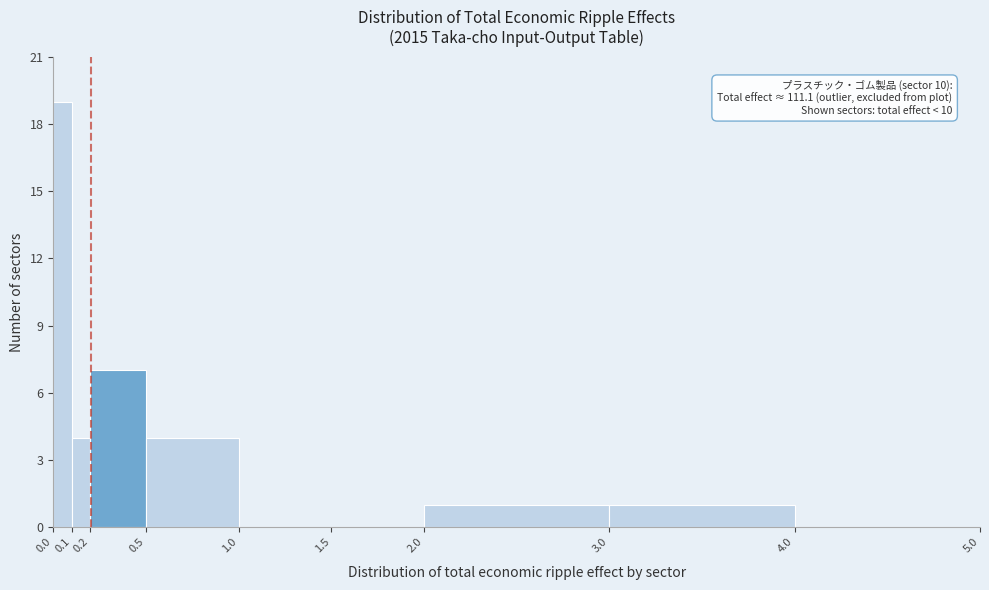

Over which range of the x-axis is the bar tallest?

0.0 to 0.1